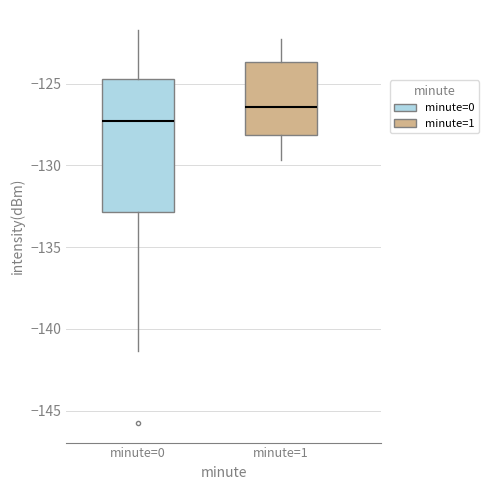

Reading left to right, read every box against the y-axis: the position of its median line, the range the box covers, and the ends of its whiskers. The values are not printed on the chart, so give them approximately, as read against the axis.

minute=0: median -127.5, box -133.0 to -124.5, whiskers -141.5 to -121.5
minute=1: median -126.5, box -128.0 to -123.5, whiskers -129.5 to -122.5